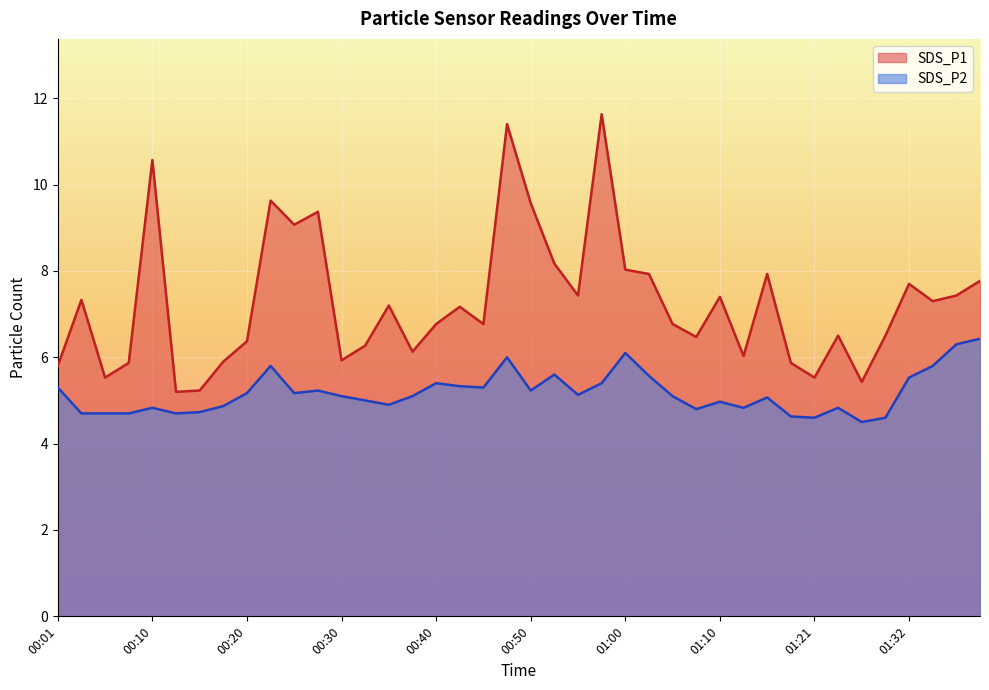

Which category has the lowest value in the SDS_P1 series?

00:13